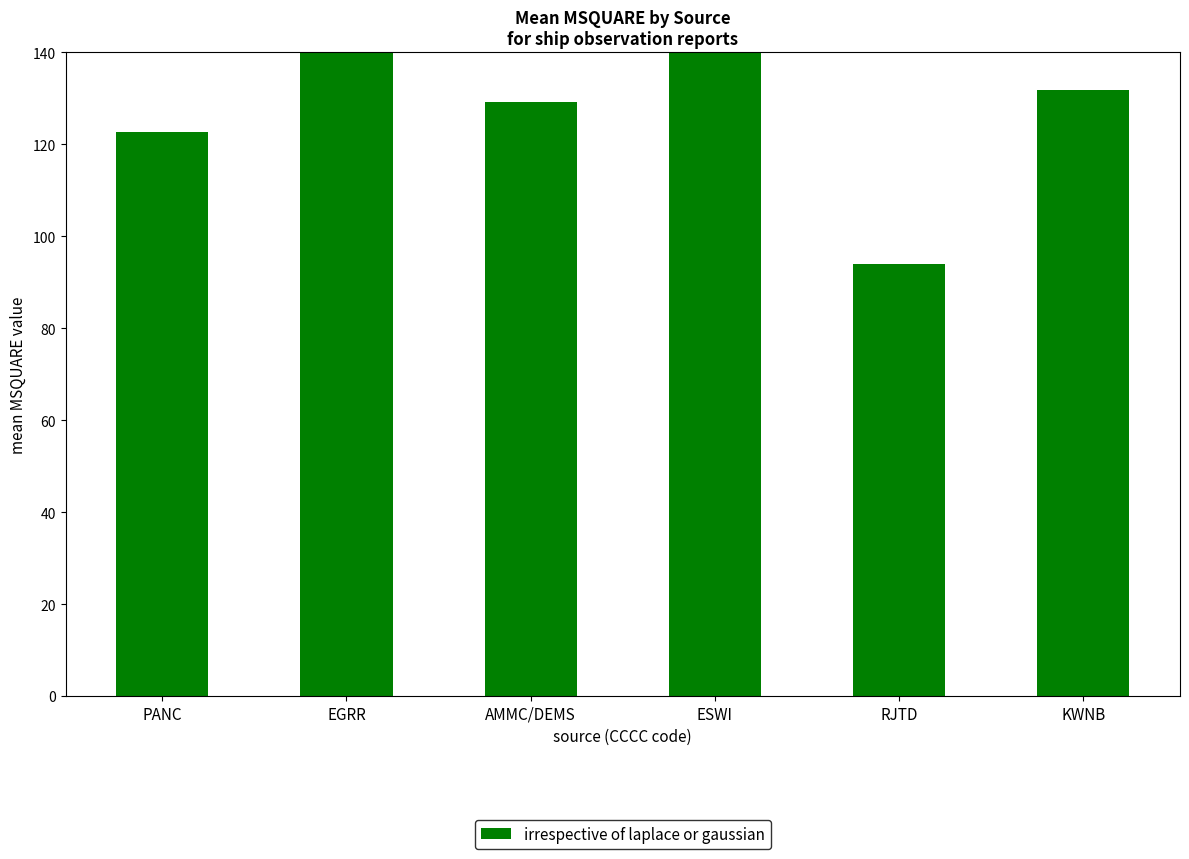

Is it true that the value at AMMC/DEMS is 129.2?

True